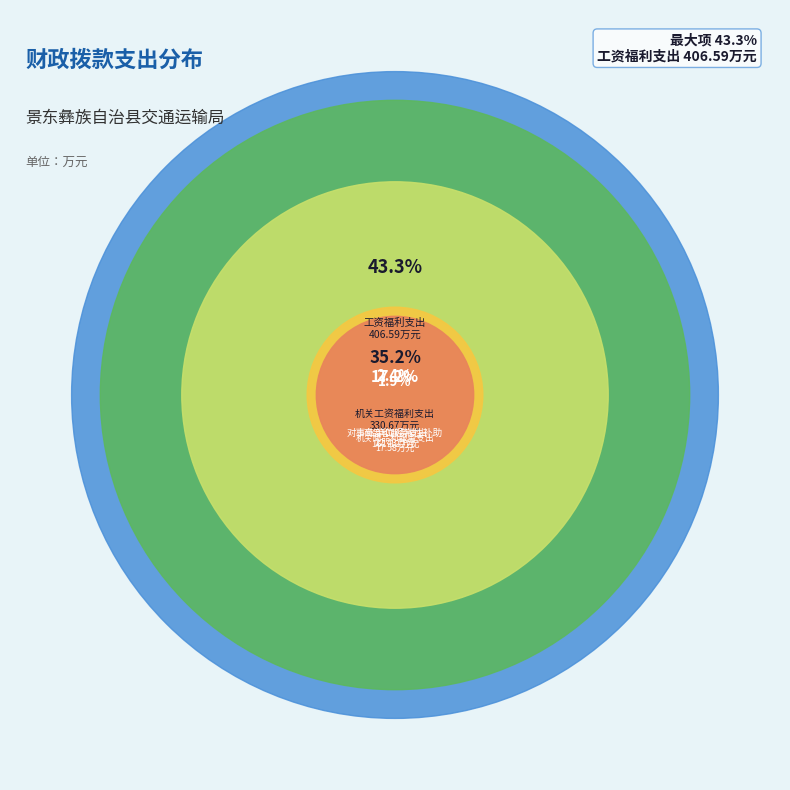

Does 对事业单位经常性补助 represent more than half of the total?

No